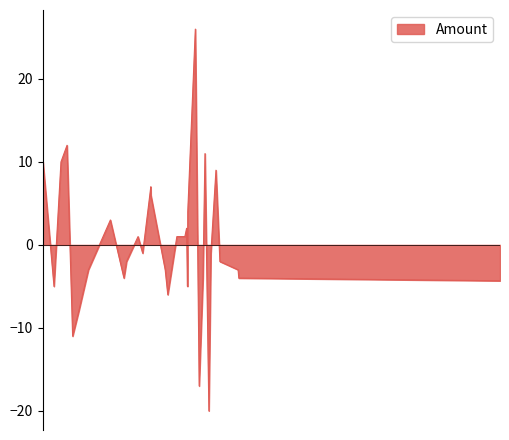

What is the minimum value shown in the chart?

-20.0